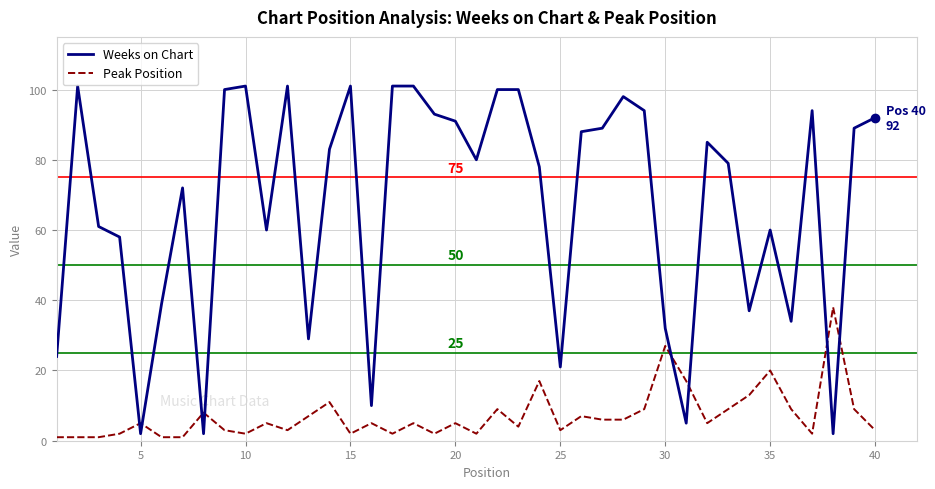

Count the number of categories in the chart.

40